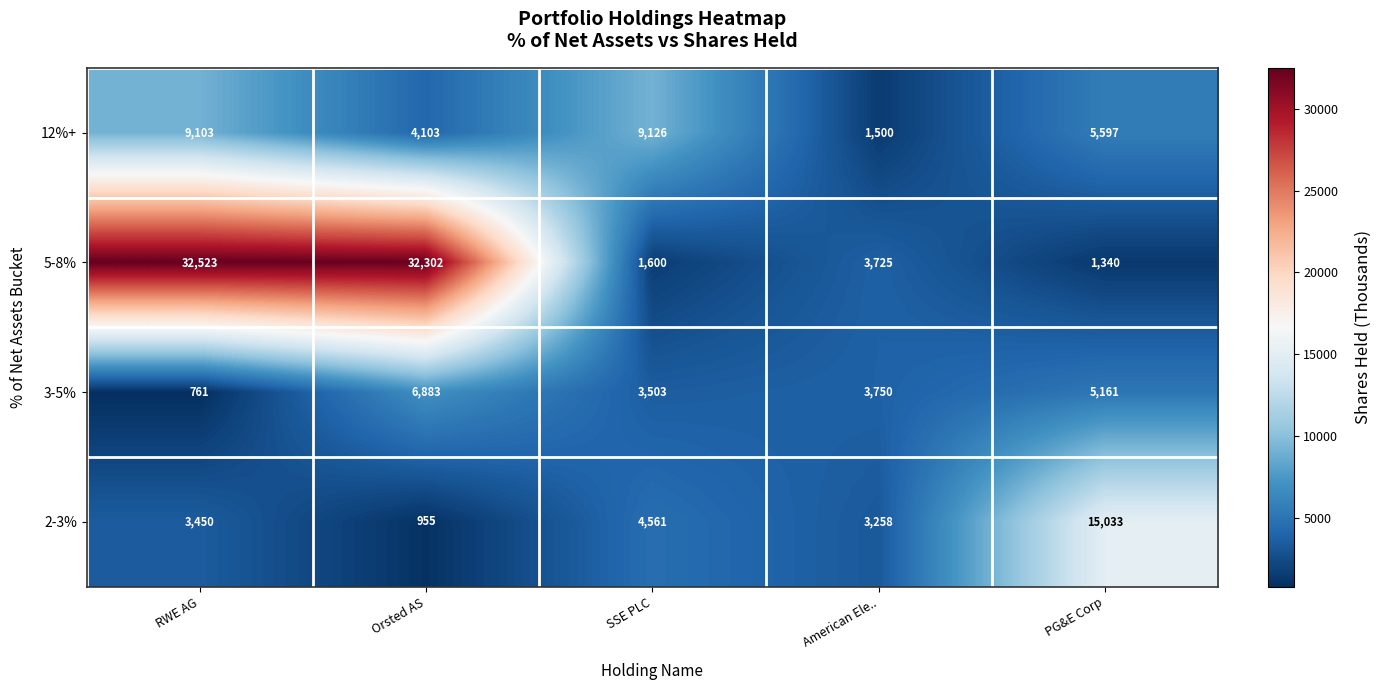

Is it true that 5-8% equals 2111 at American Ele..?

False